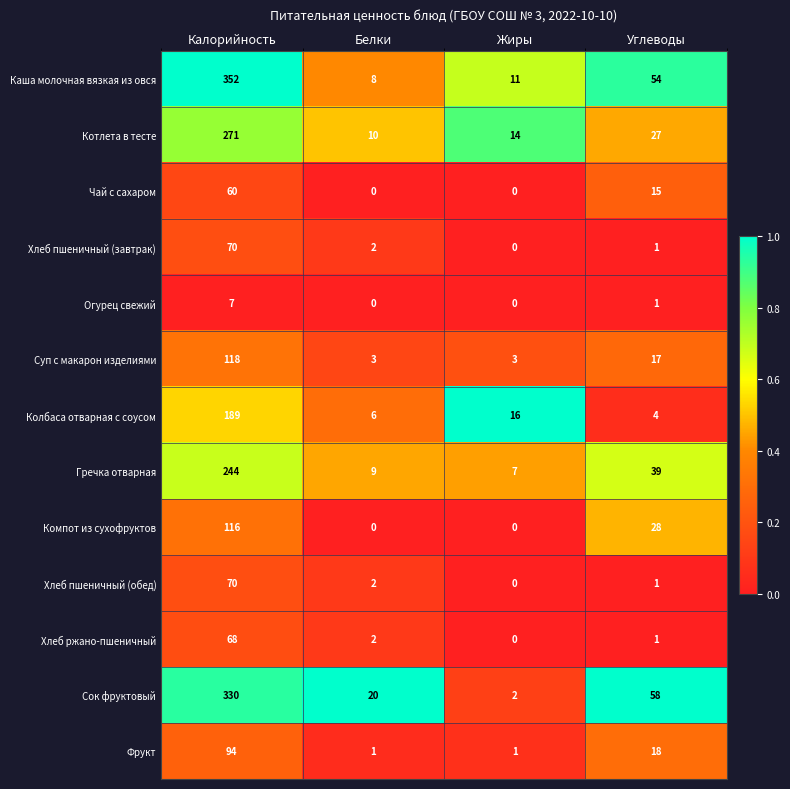

Which series has the widest spread of values?

Каша молочная вязкая из овся